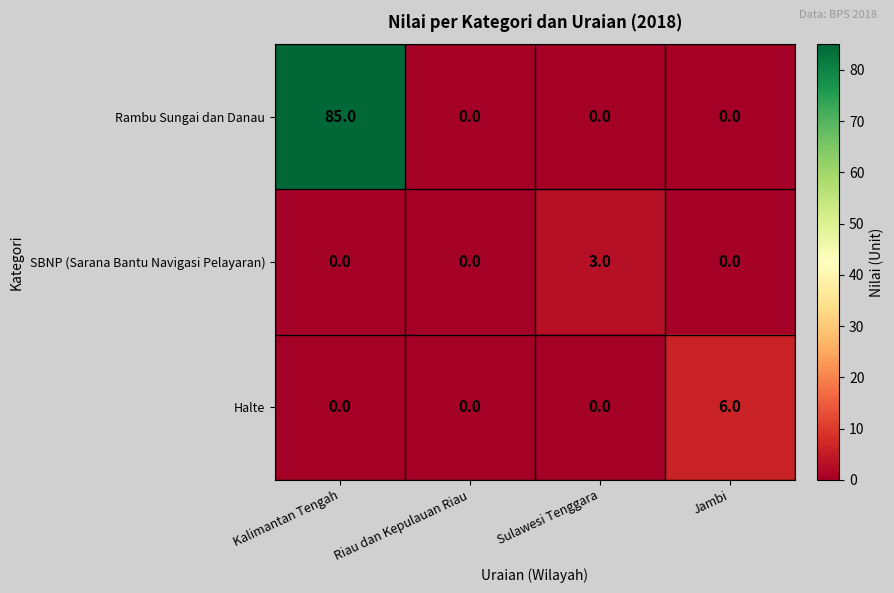

What is the total value across all series at Sulawesi Tenggara?

3